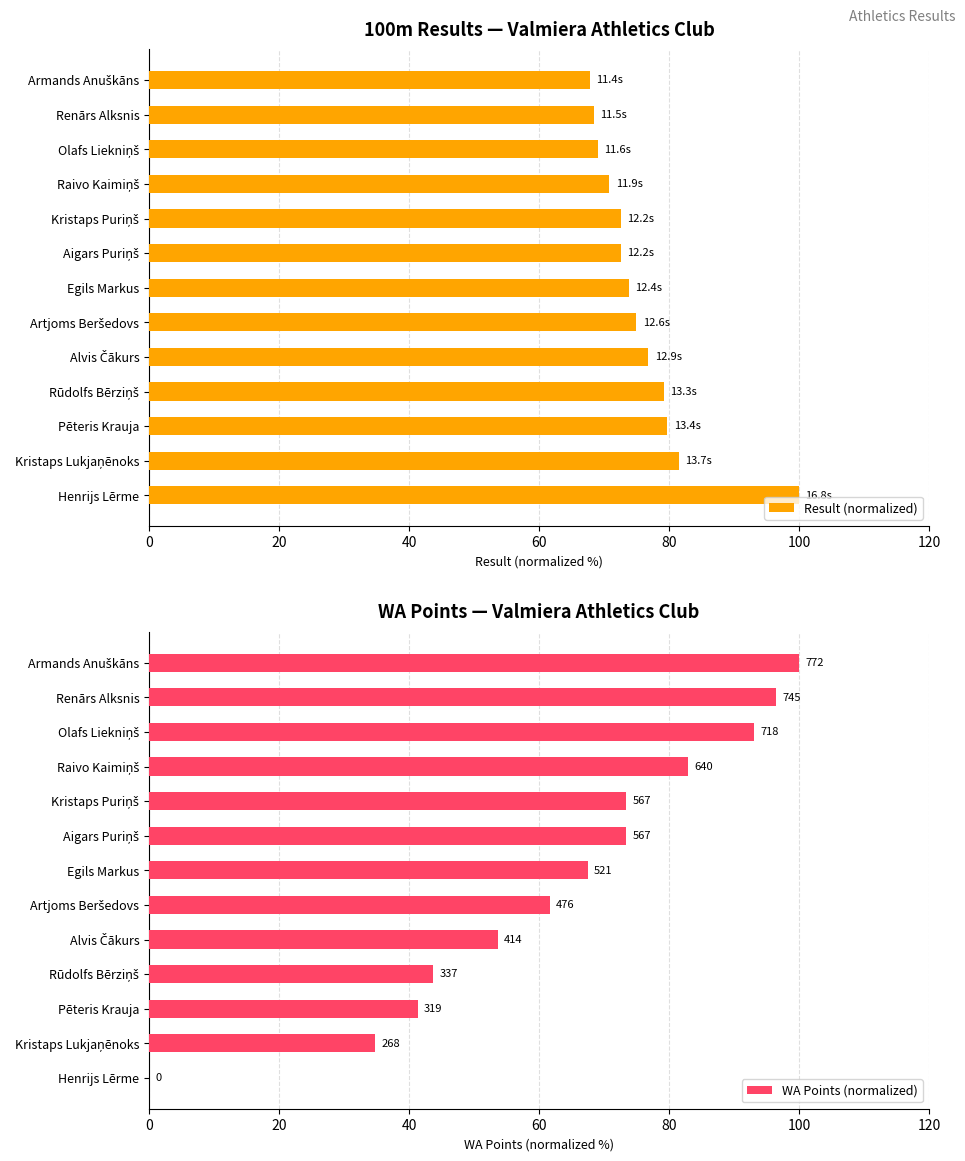

How many data points in WA Points (normalized) are less than 67?

6